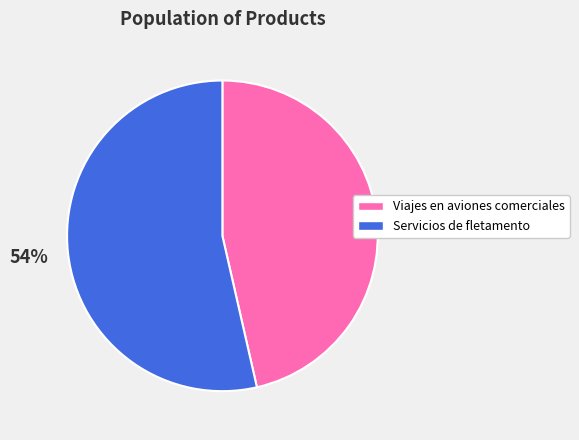

Is it true that Viajes en aviones comerciales is 36% of the pie?

False